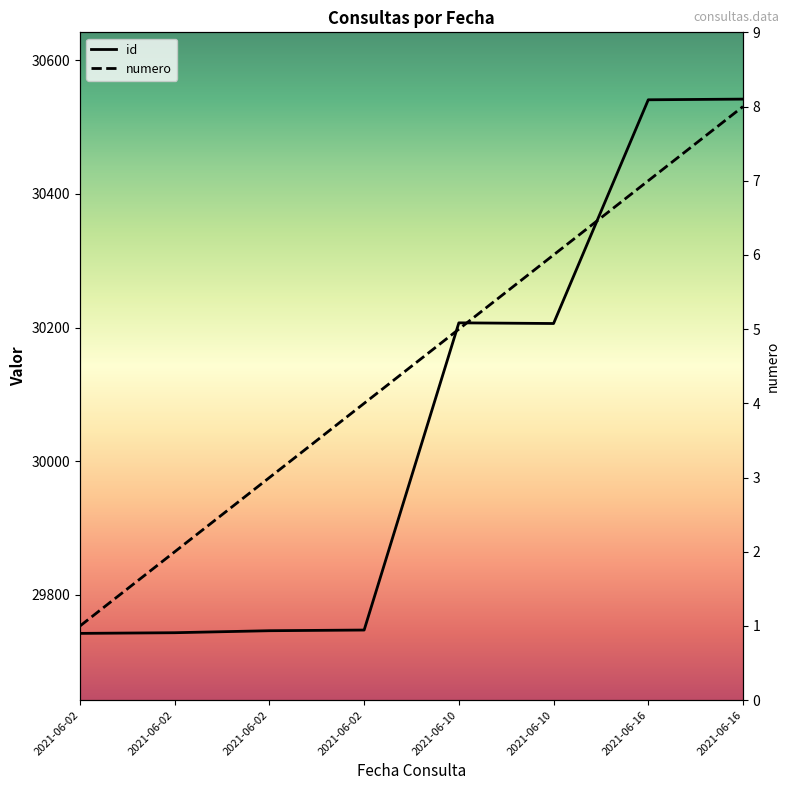

Count the numero values in the range 3 to 7.

5